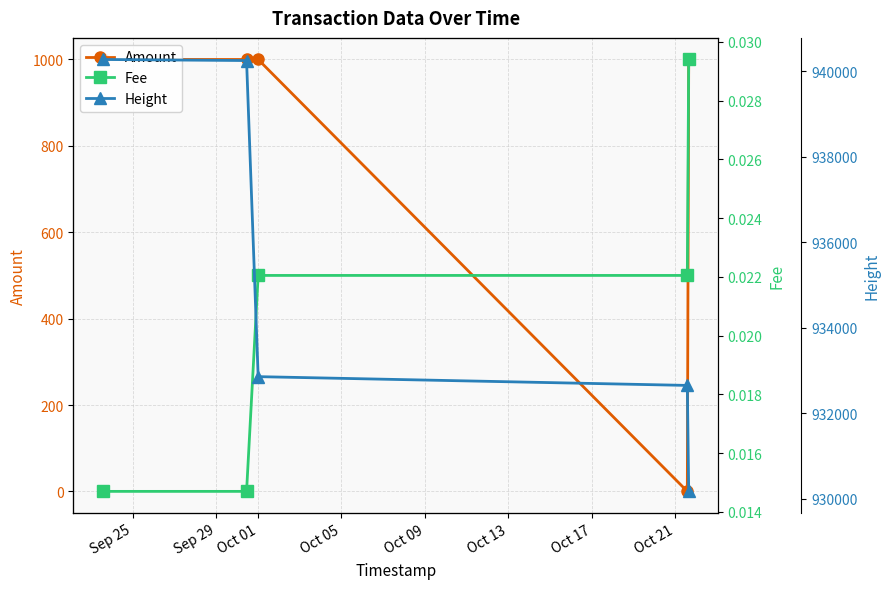

What is the difference between the maximum and minimum values in the Amount series?

999.9